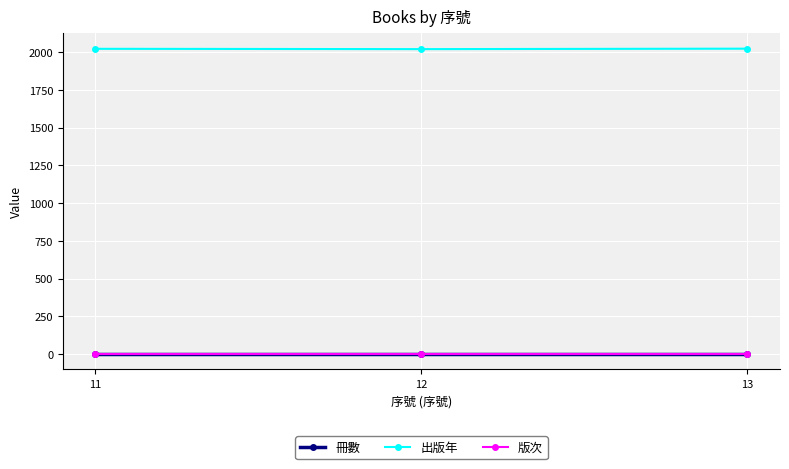

Does the chart have visible grid lines?

Yes